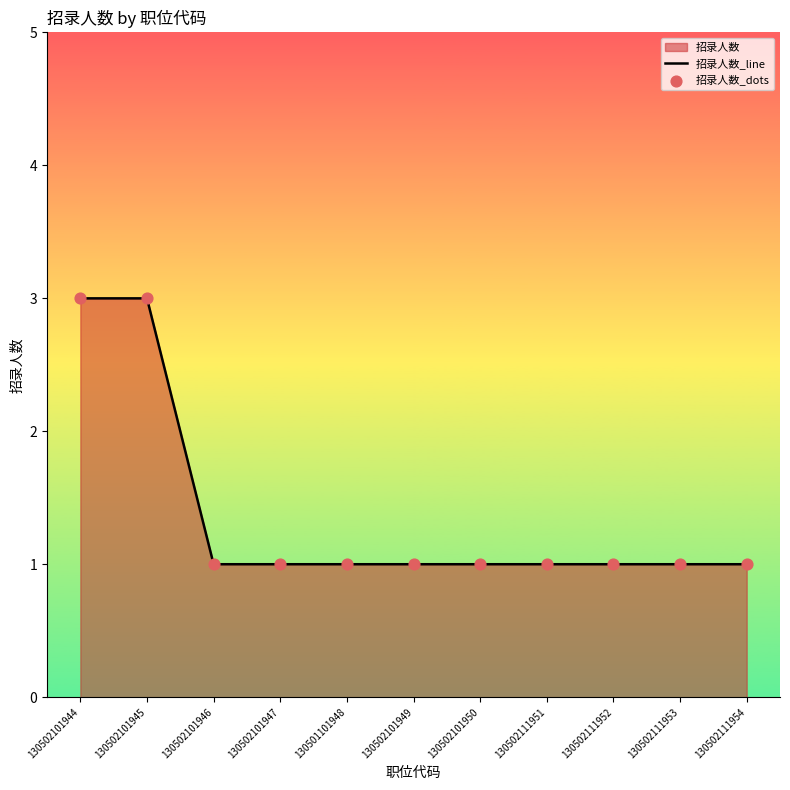

Which series reaches the maximum Y coordinate?

招录人数_line